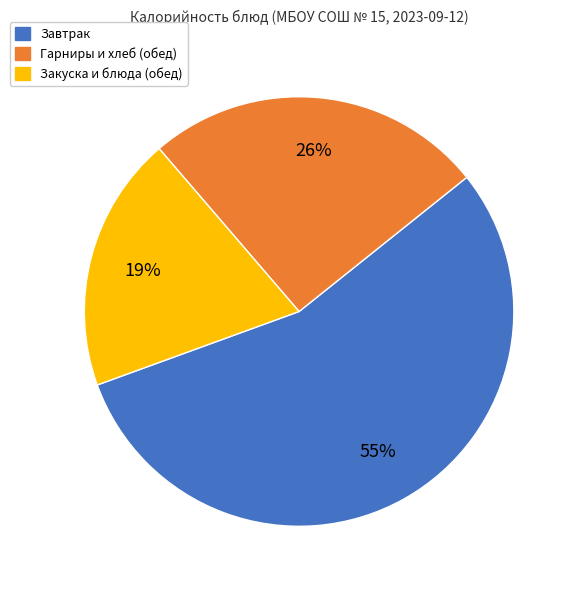

Is there a majority slice in this chart?

Yes